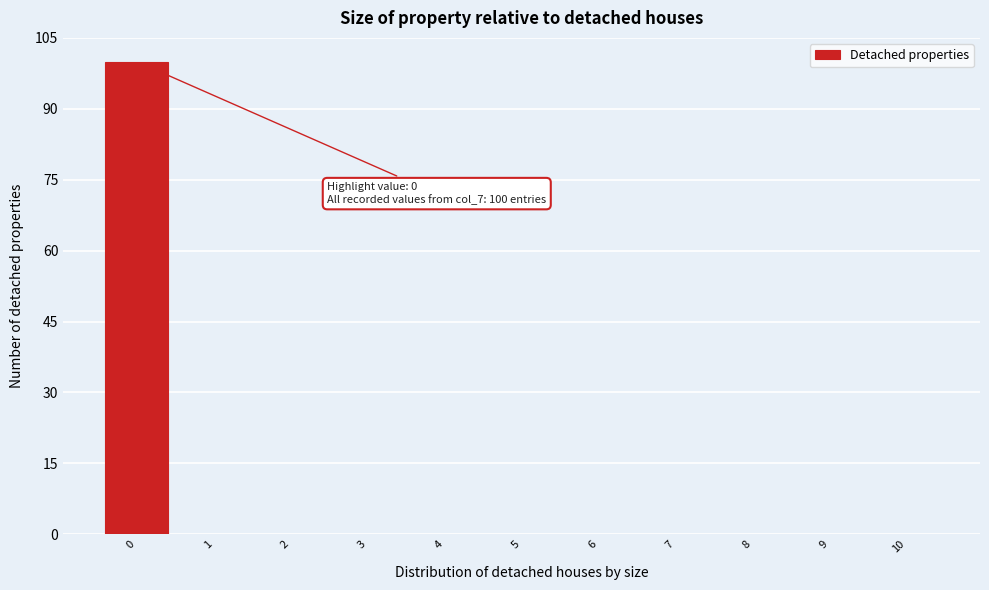

Over which range of the x-axis is the bar tallest?

-0.5 to 0.5